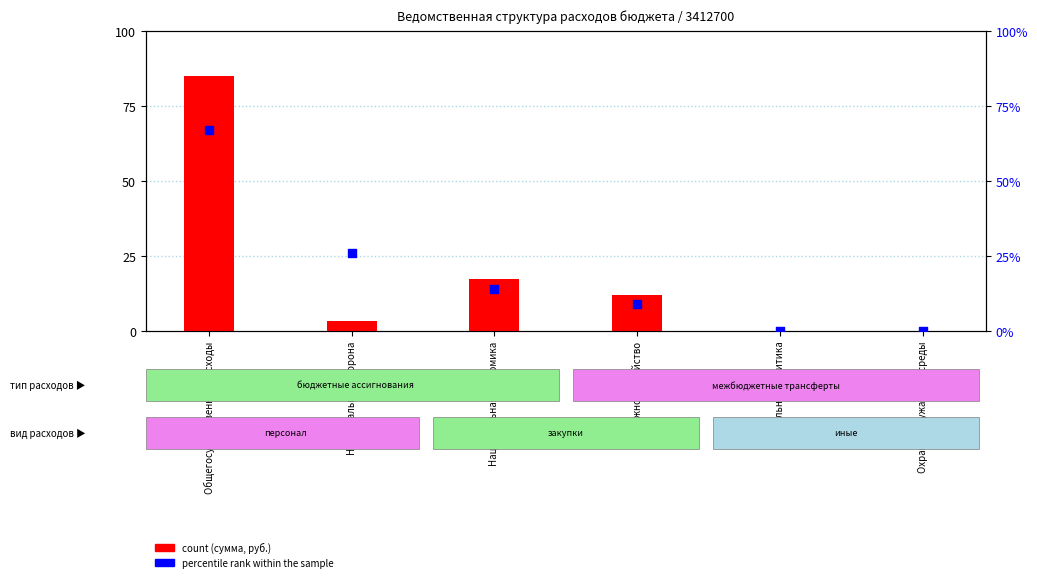

Which series has the largest Y range (max minus min)?

count